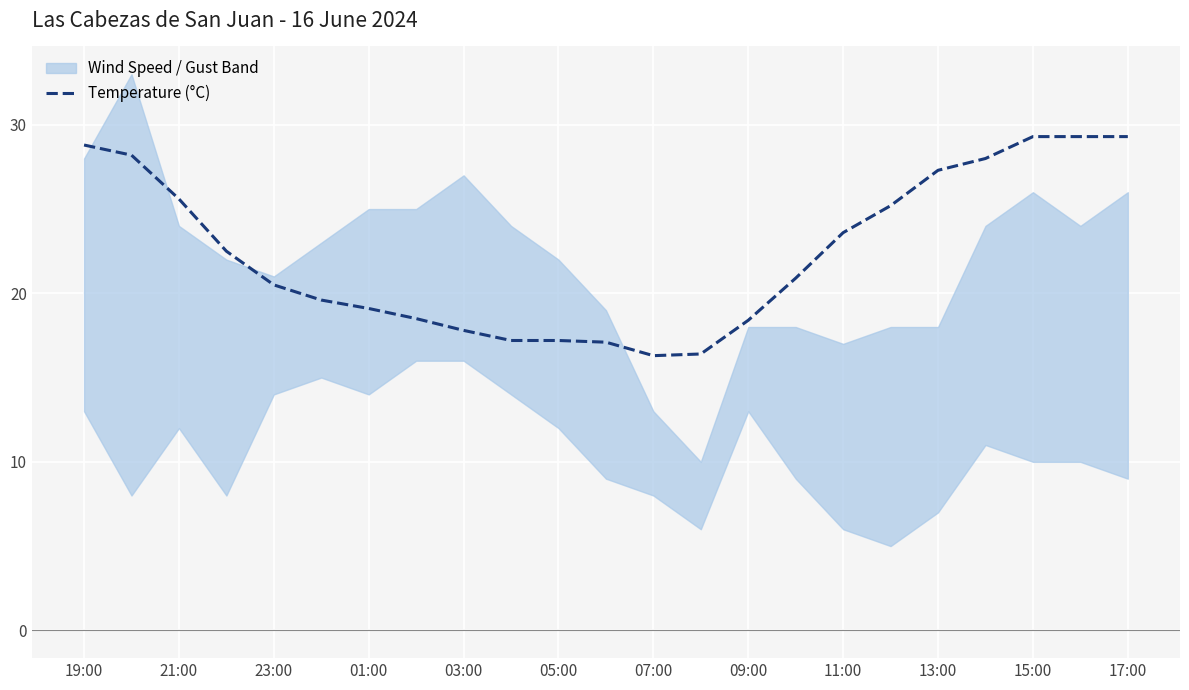

Where does the Temperature (°C) series first go above 20?

19:00